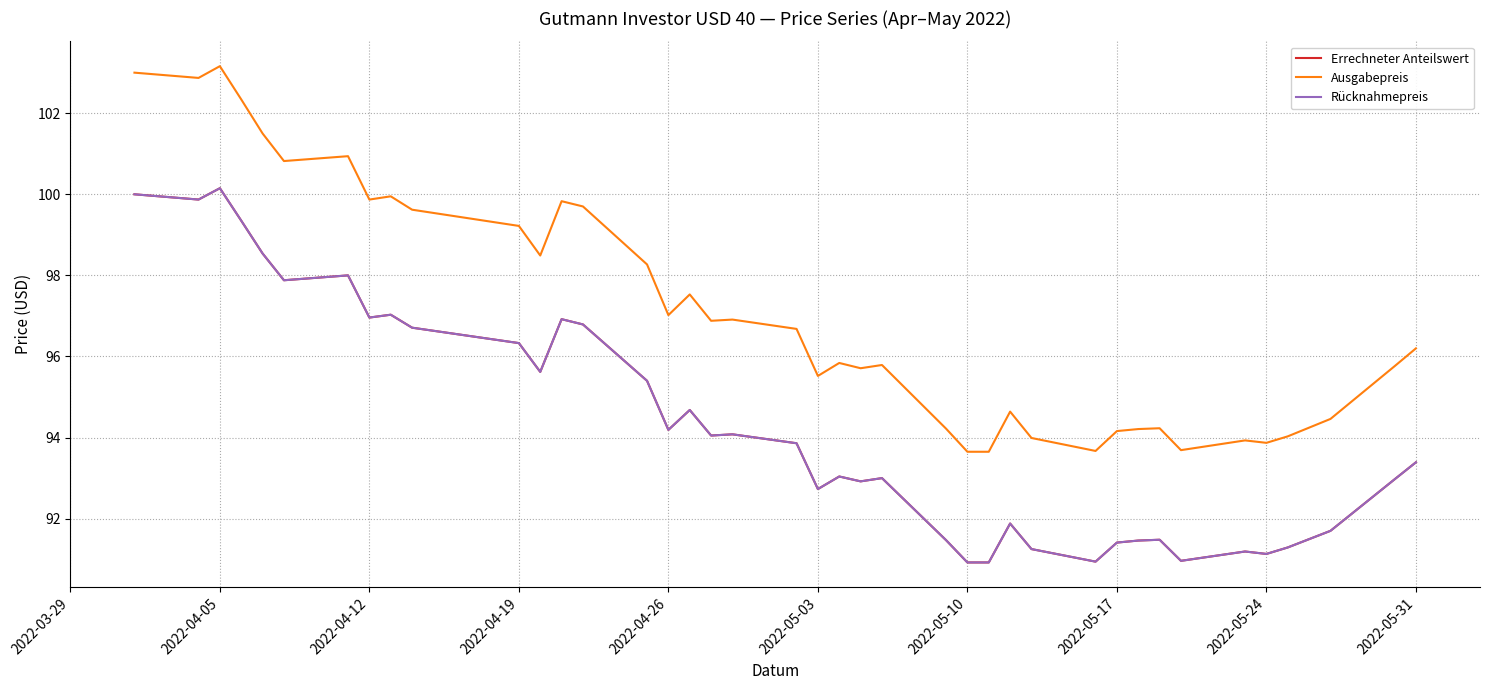

Does the chart have visible grid lines?

Yes